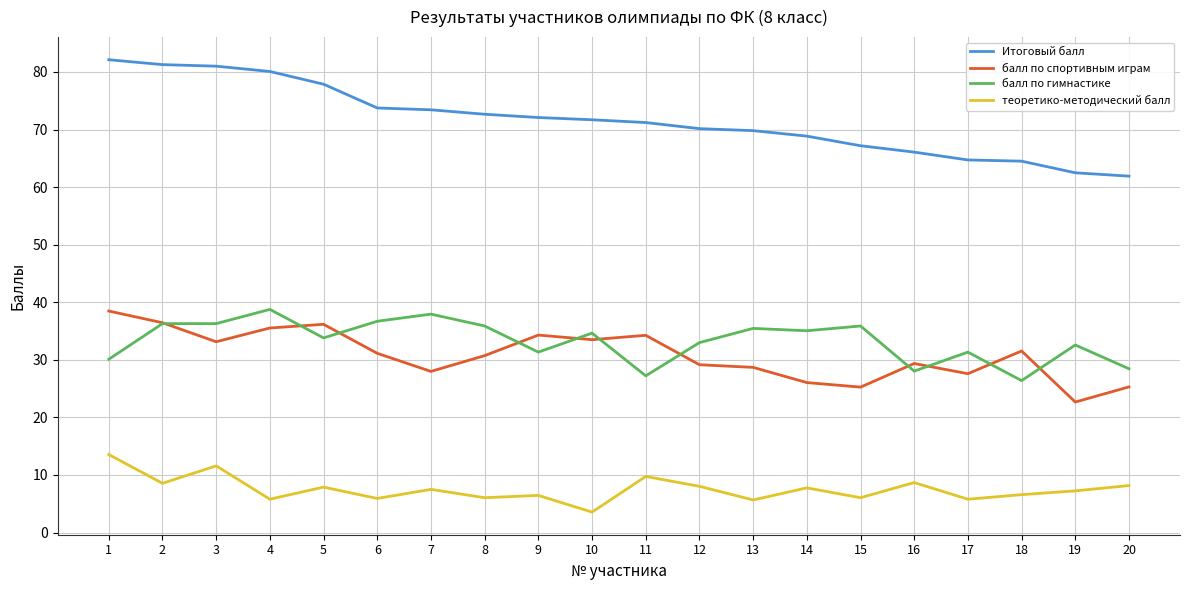

Which series has the widest spread of values?

Итоговый балл